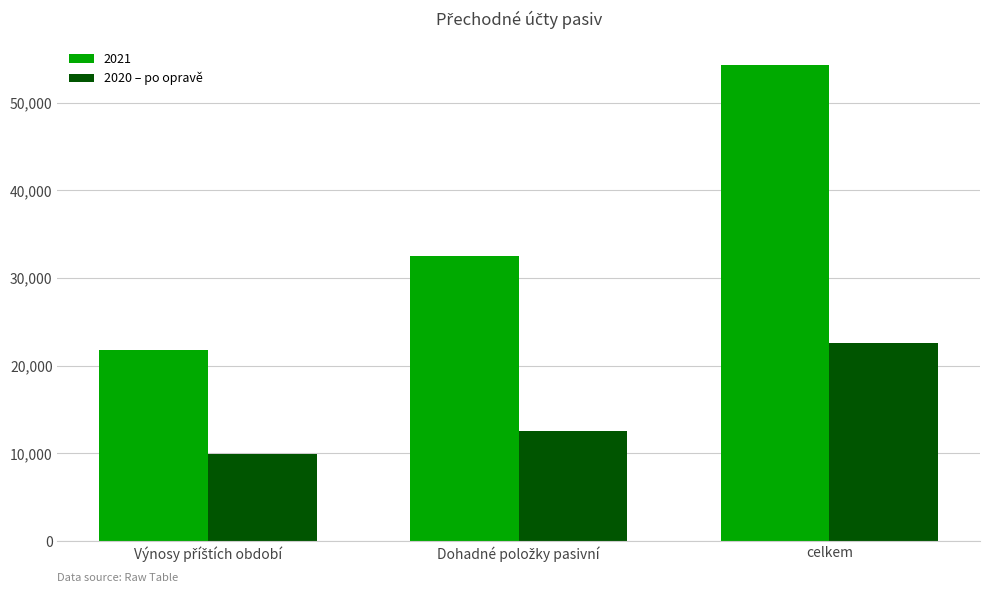

What is the difference between the highest and lowest values at celkem?

31710